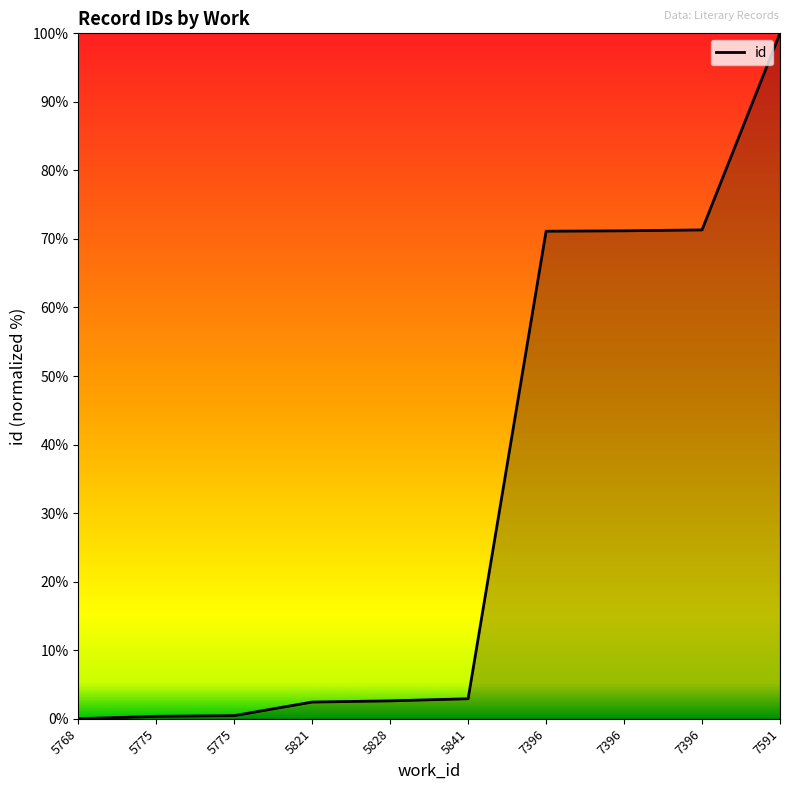

Reading left to right, transcribe all the data shown in this chart.

0.0	0.4	0.5	2.4	2.6	2.9	71.1	71.2	71.3	100.0